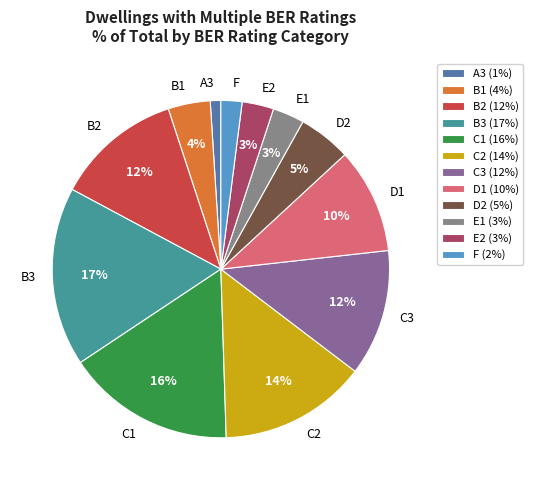

Between D2 and F, which is larger?

D2